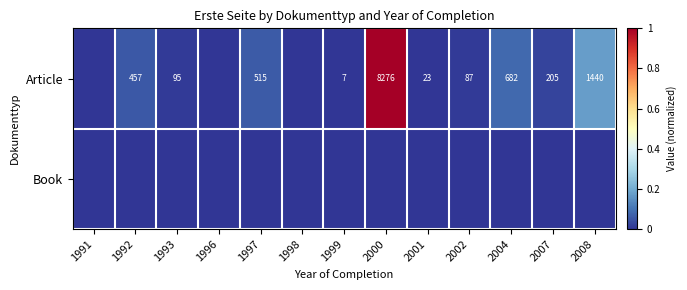

Is it true that Article equals 9 at 2001?

False